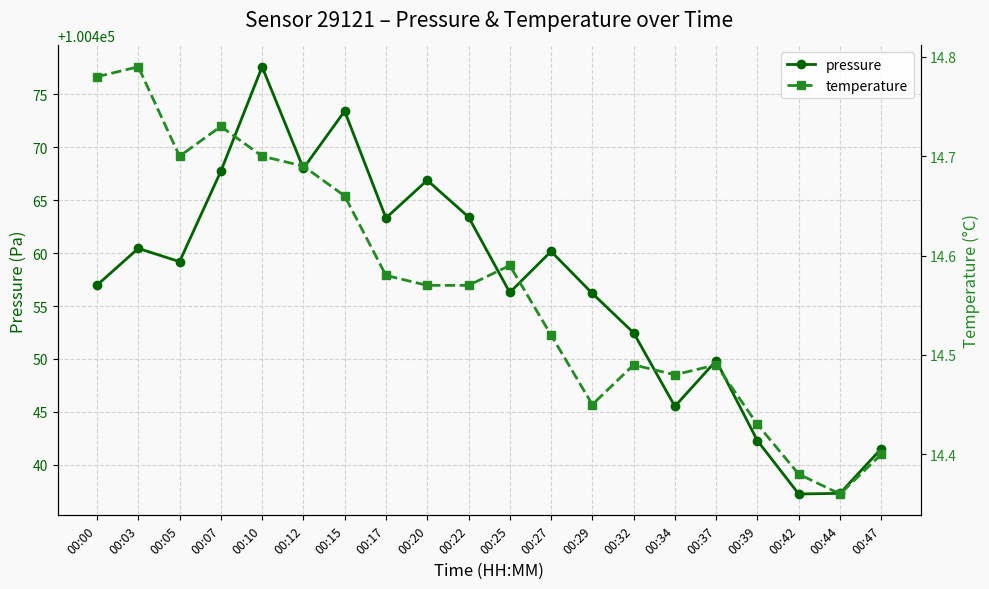

Between 00:44 and 00:22, which is larger?

00:22